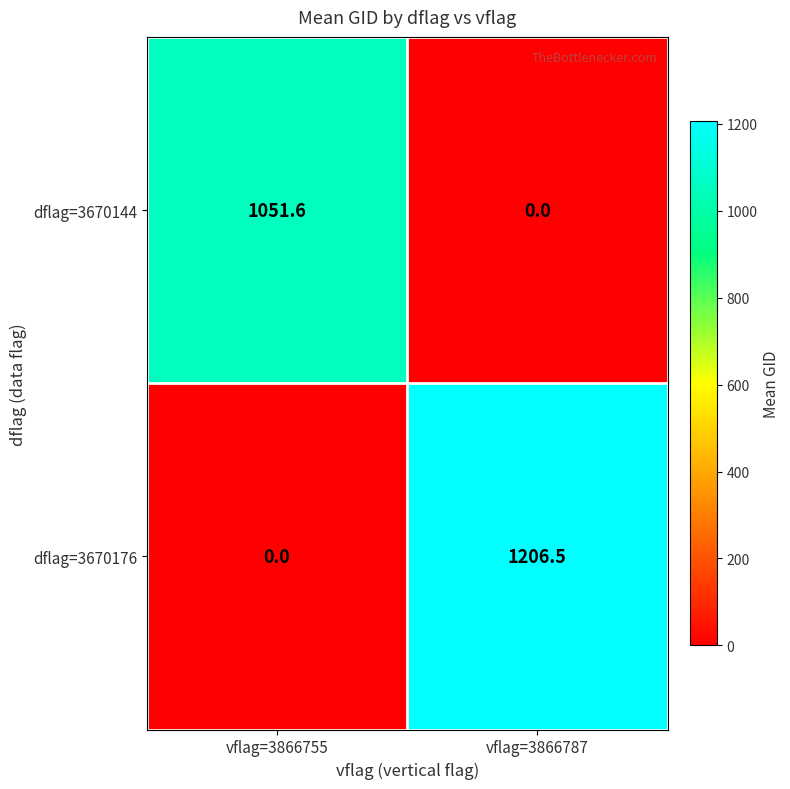

List the labels in order of dflag=3670144 value, largest first.

vflag=3866755, vflag=3866787